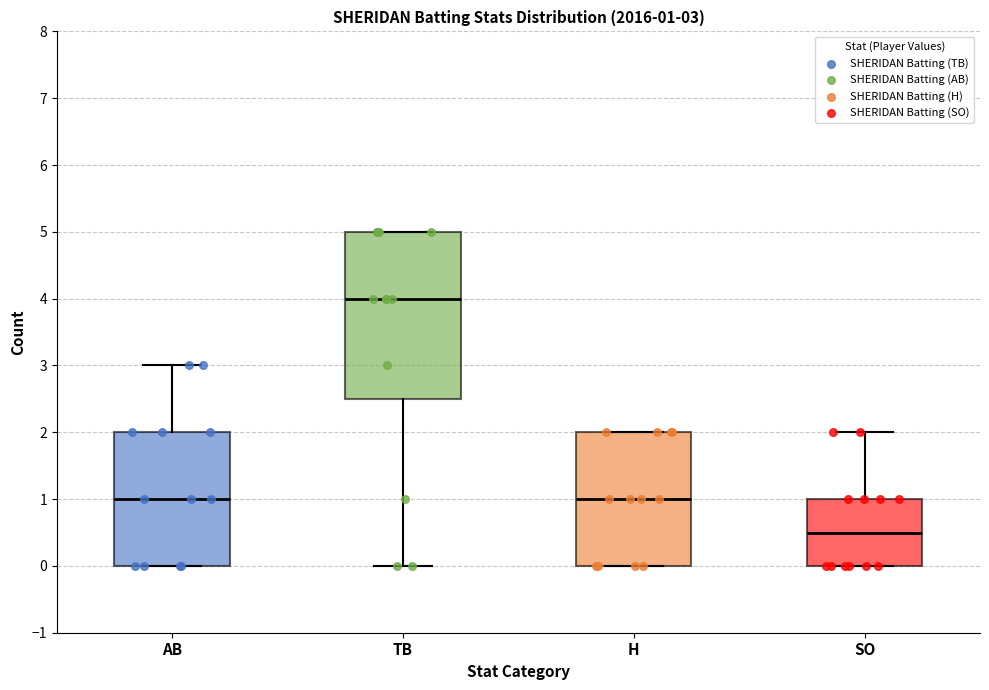

Which box is the tallest, from its lower edge to its upper edge?

TB